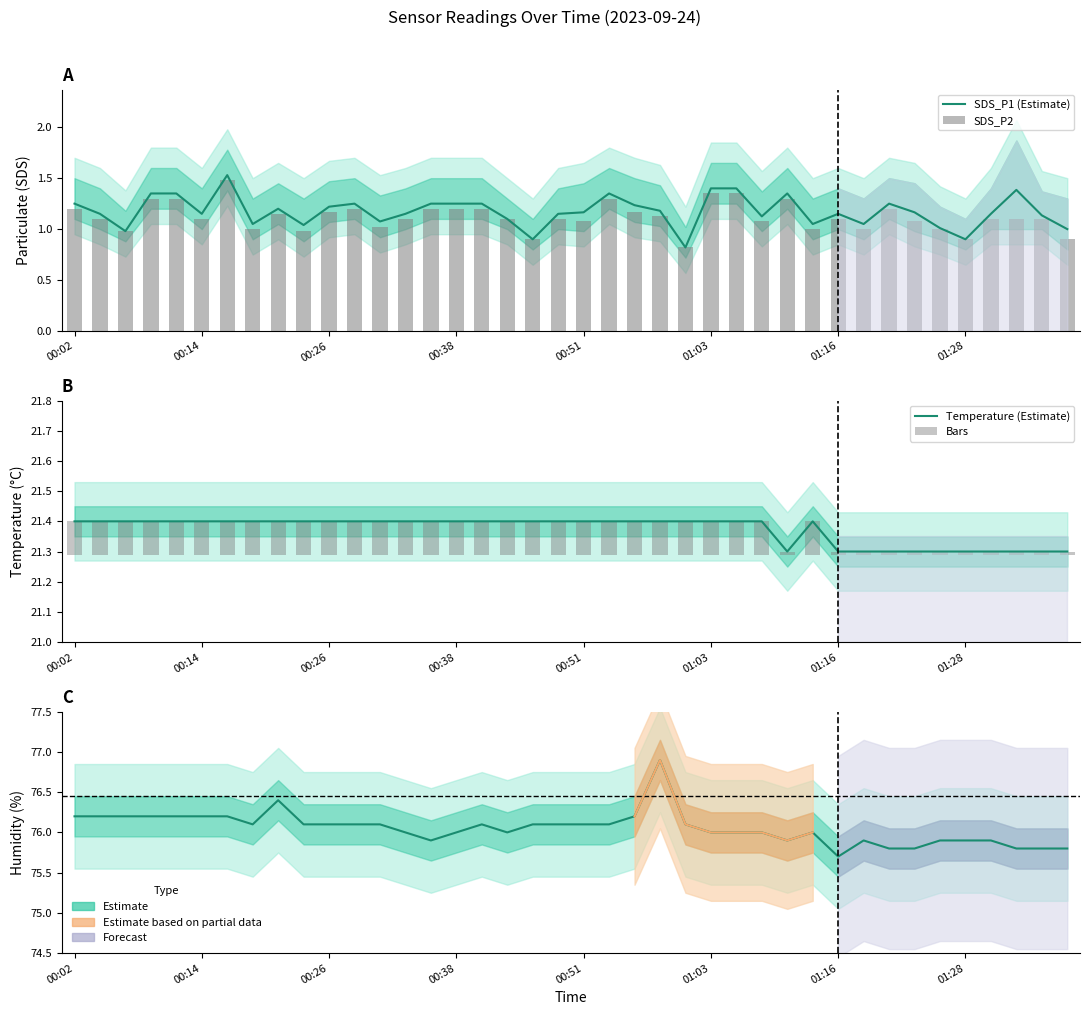

What position from the left is 00:51?

21